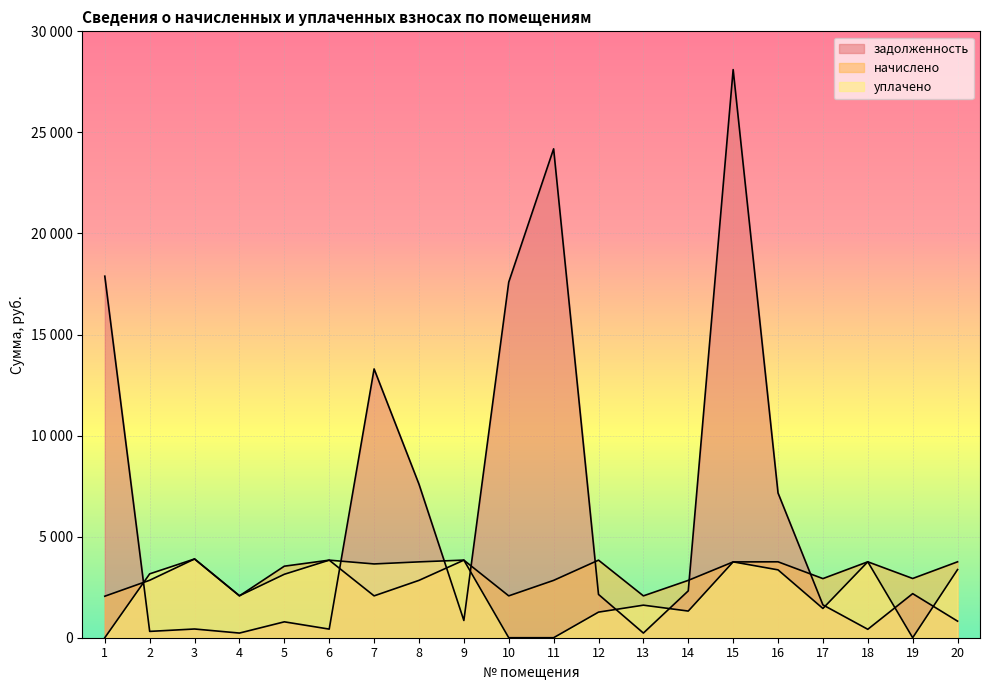

Rank the series at 9 from lowest to highest value.

задолженность, начислено, уплачено